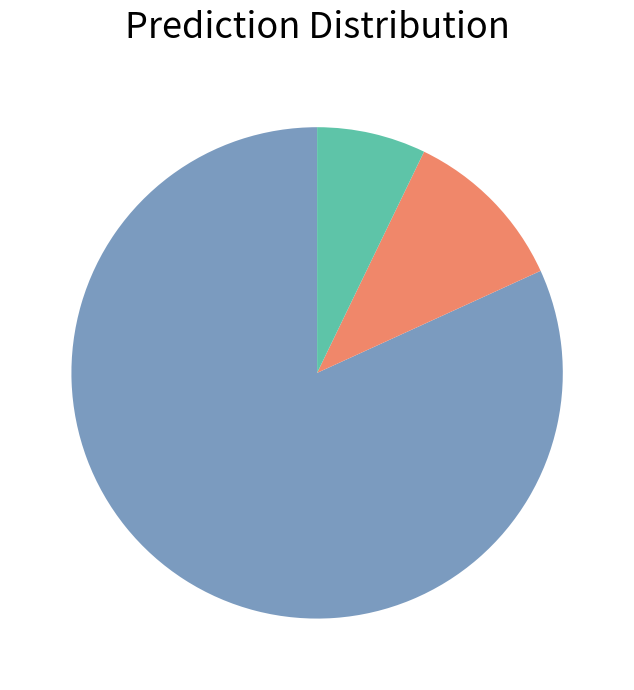

Does any single category account for the majority?

Yes